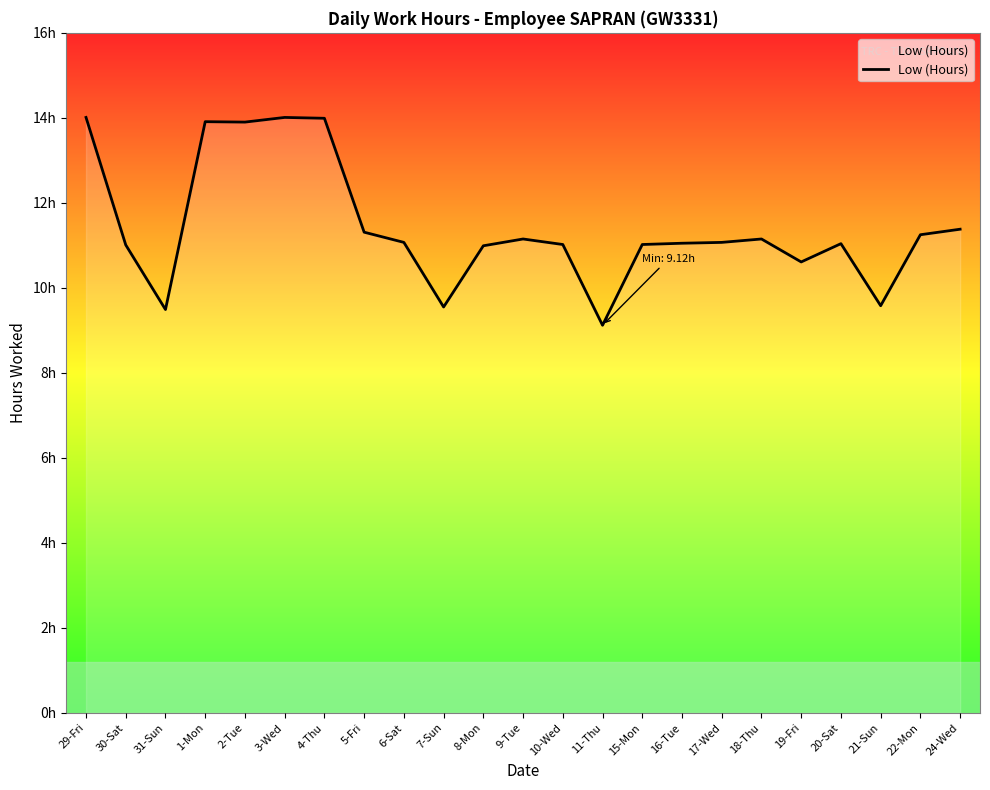

What is the difference between the maximum and minimum values?

4.9